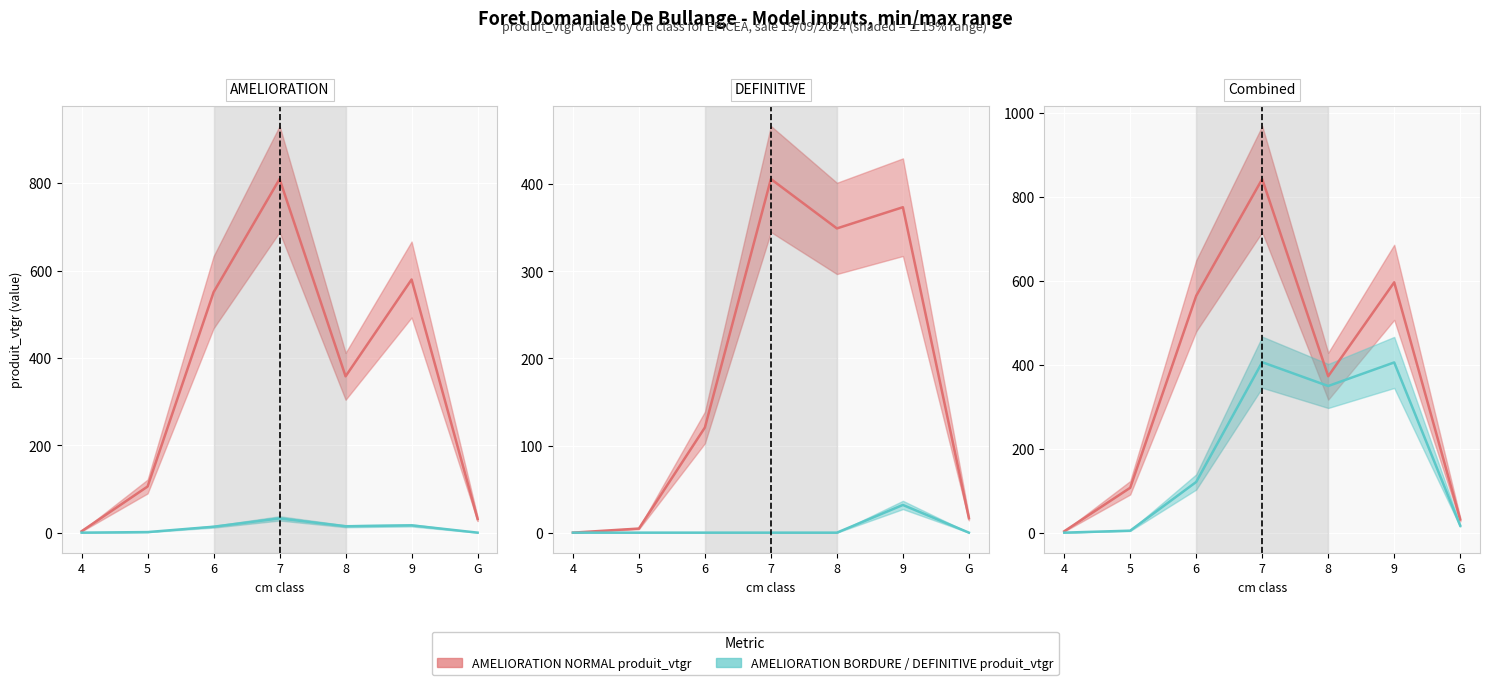

Rank the series by their average value, from highest to lowest.

AMELIORATION NORMAL produit_vtgr, AMELIORATION BORDURE produit_vtgr